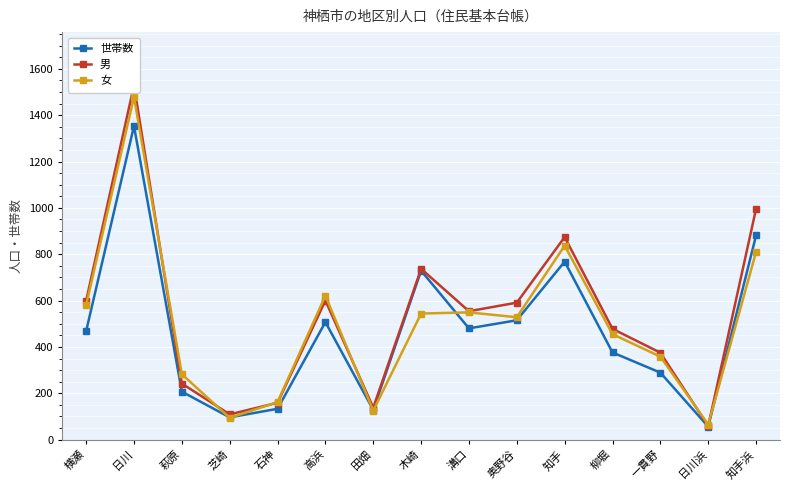

What is the sum of the 男 values at 萩原 and 石神?

401